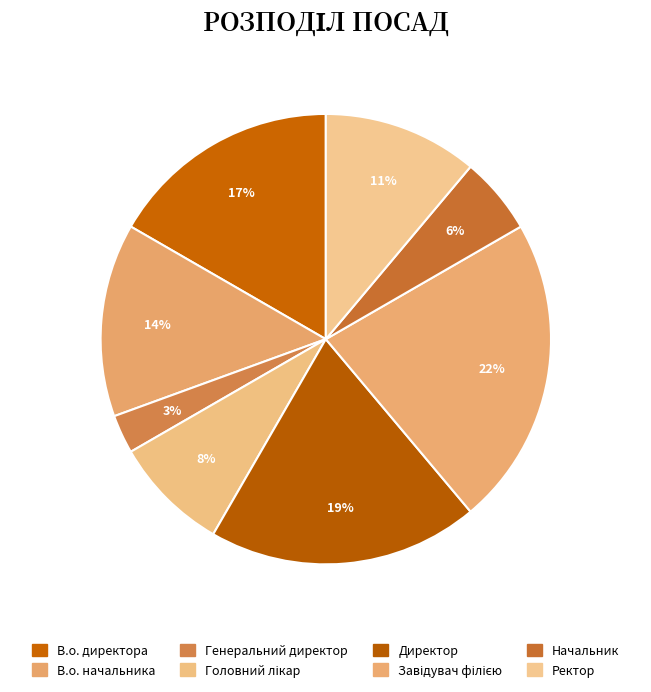

Is В.о. начальника the majority of the pie?

No